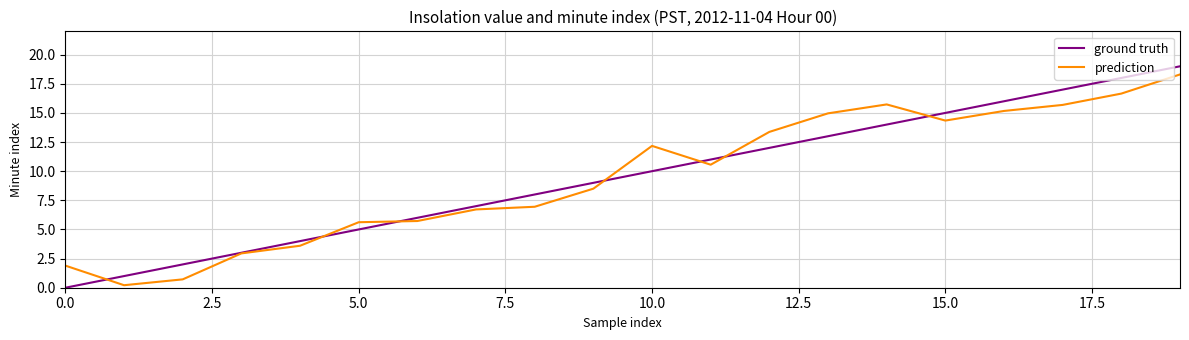

Where is prediction nearest to the value 9?

9